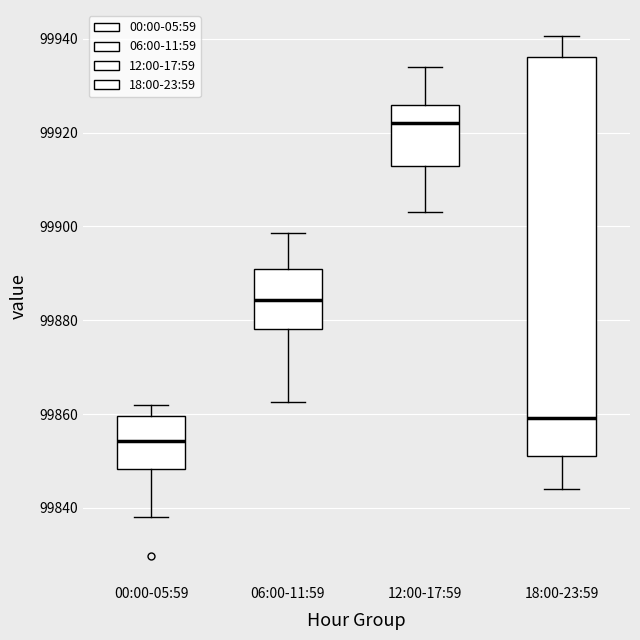

Reading left to right, transcribe this box plot: for each box, give where its median line is, the range the box spans, and where its two whiskers end, as read against the y-axis. The values are not printed on the chart, so give them approximately, as read against the axis.

00:00-05:59: median 99854, box 99848 to 99860, whiskers 99838 to 99862
06:00-11:59: median 99884, box 99878 to 99892, whiskers 99862 to 99898
12:00-17:59: median 99922, box 99912 to 99926, whiskers 99904 to 99934
18:00-23:59: median 99860, box 99852 to 99936, whiskers 99844 to 99940